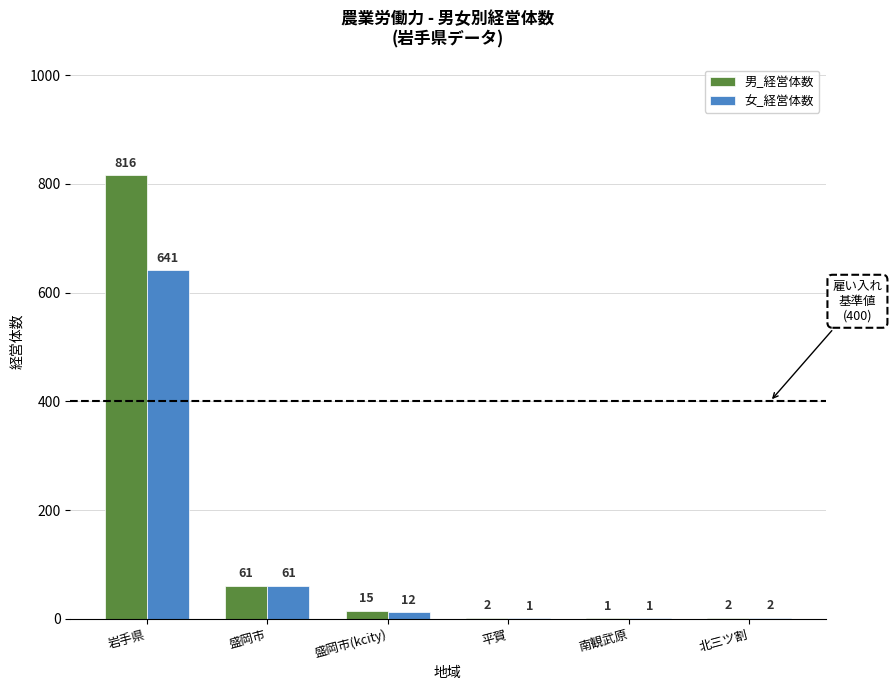

Which series has the largest total across all categories?

男_経営体数